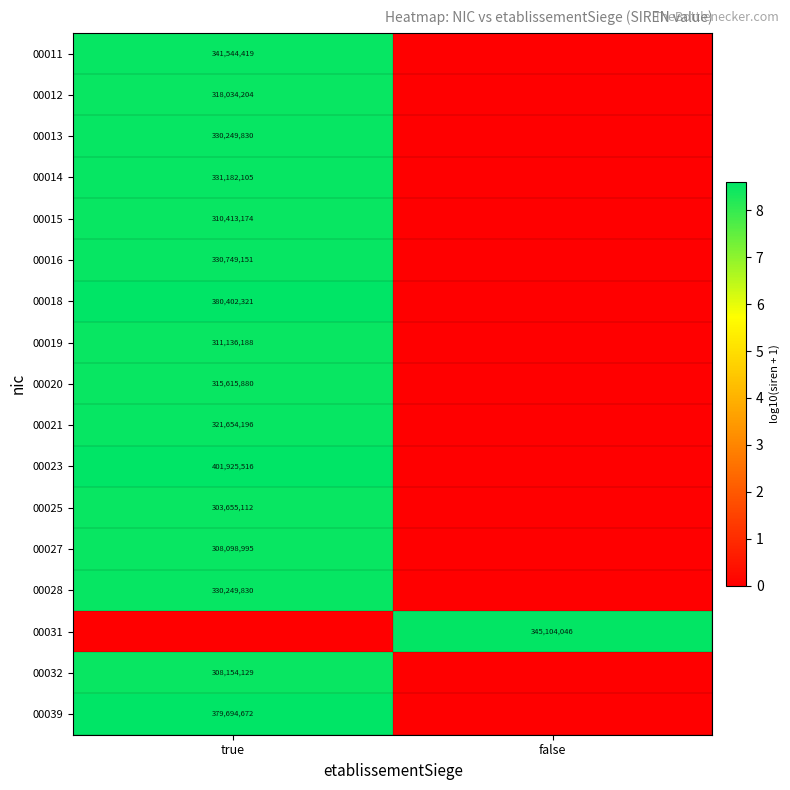

The value of 00011 at true is 519316003. True or false?

False